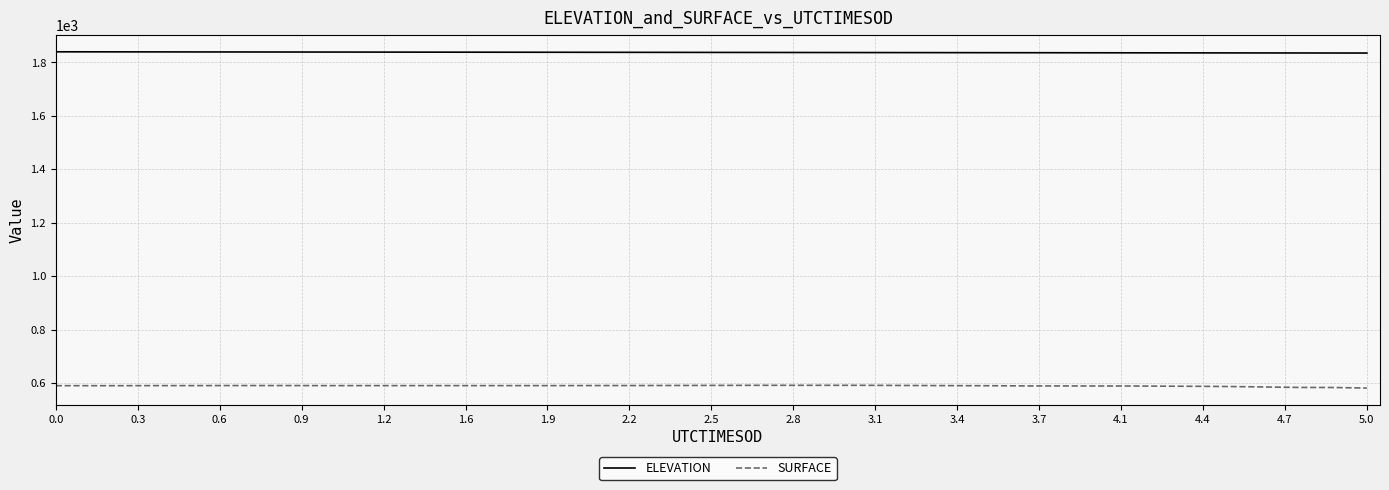

True or false: SURFACE and ELEVATION intersect in this chart.

False